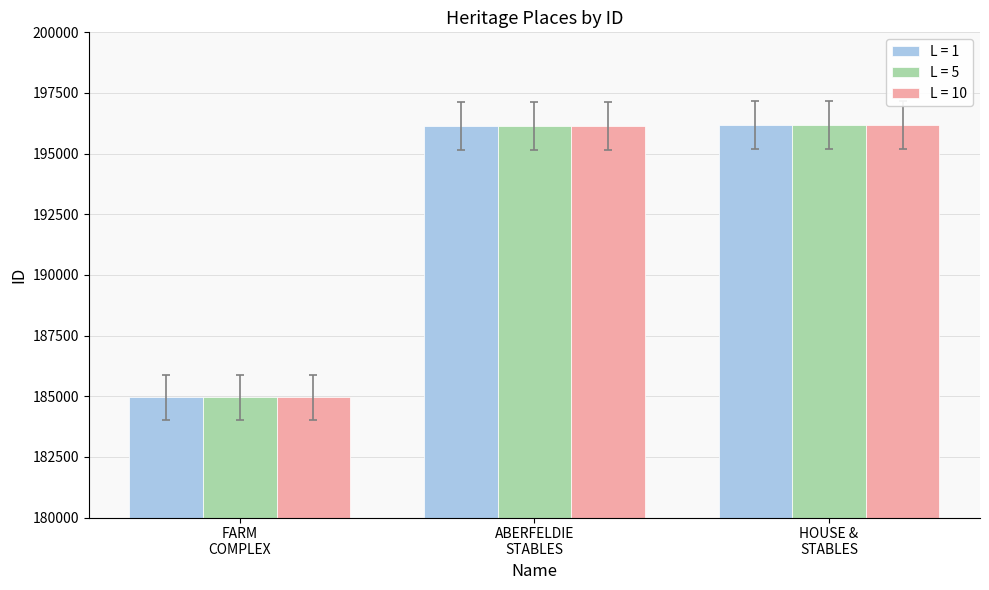

What is the sum of all L = 5 values?

577296